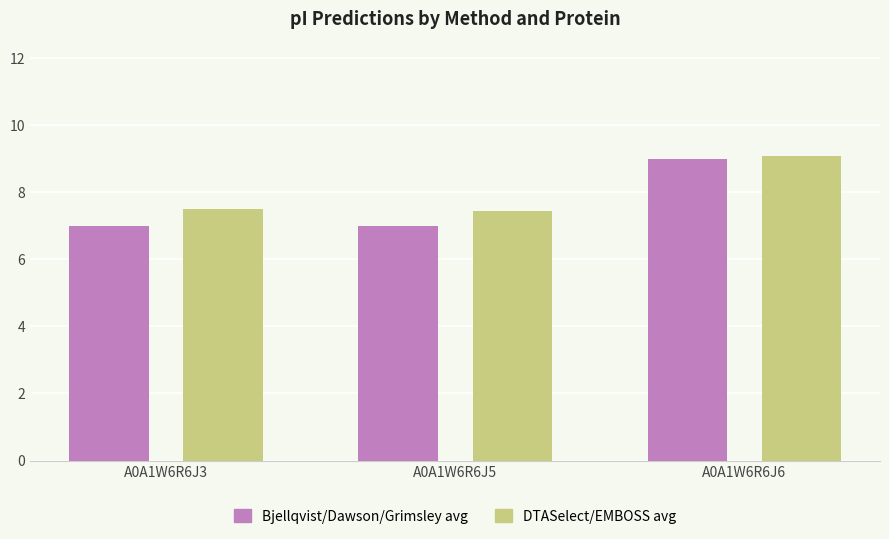

What is the value of the Bjellqvist/Dawson/Grimsley avg bar at the 1st from the left?

7.0